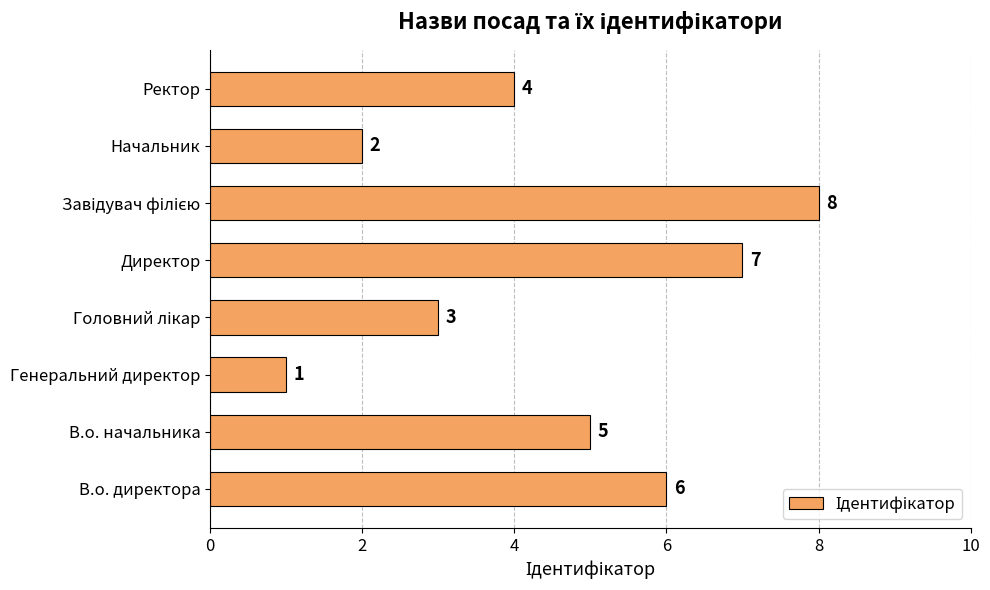

Where is the data nearest to the value 4?

Ректор